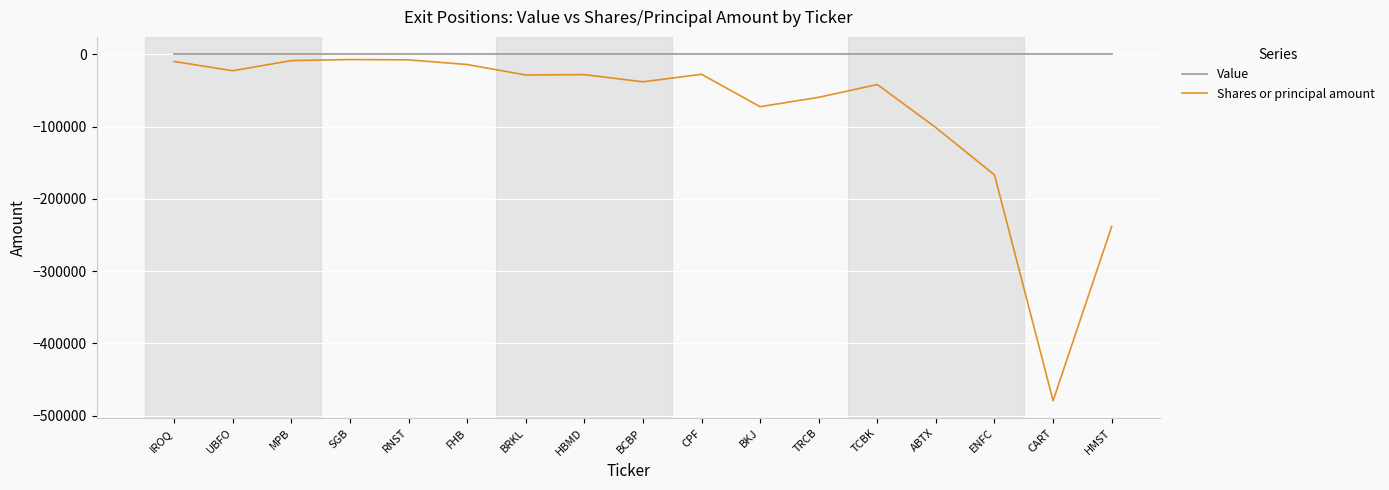

What is the minimum value for Shares or principal amount?

-479223